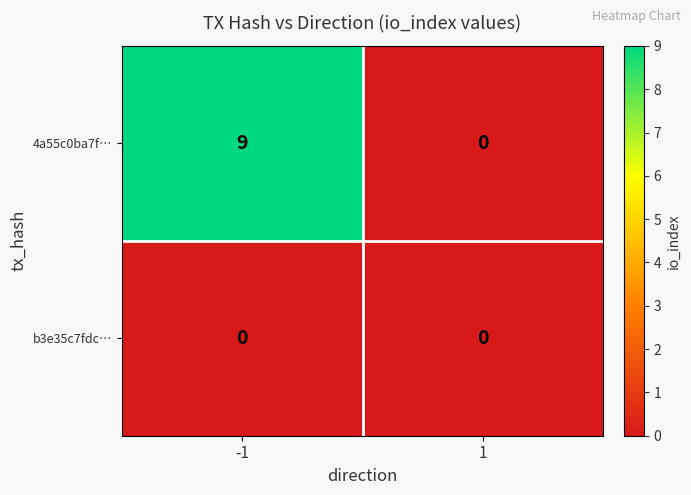

List the series in order of their peak value, highest first.

4a55c0ba7f…, b3e35c7fdc…